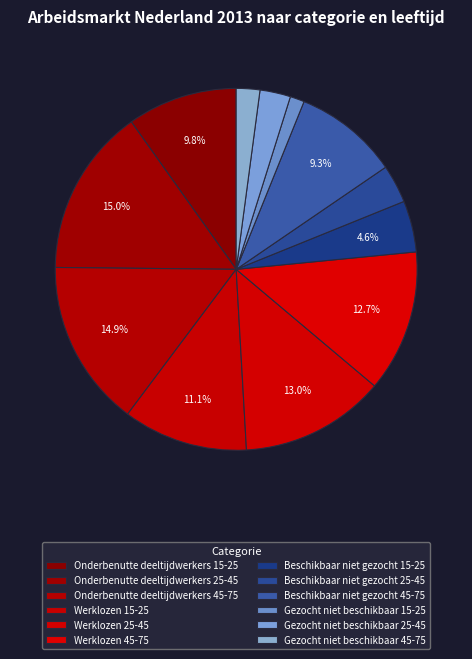

Does Gezocht niet beschikbaar 15-25 represent more than half of the total?

No